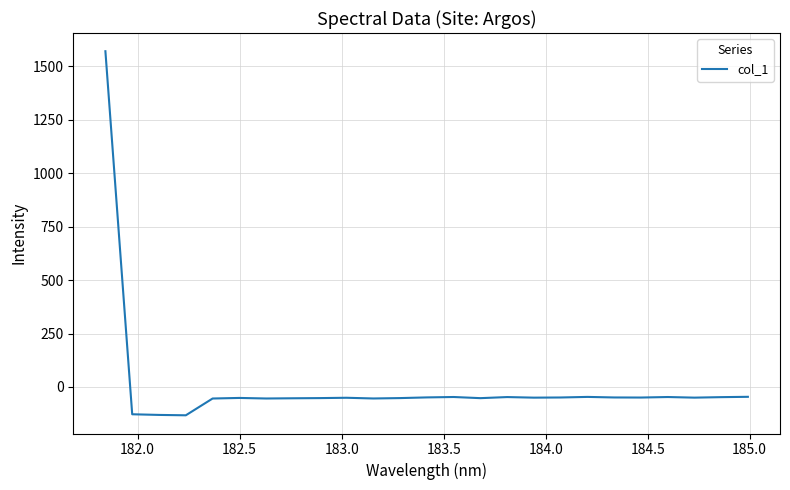

How many values exceed -49?

8